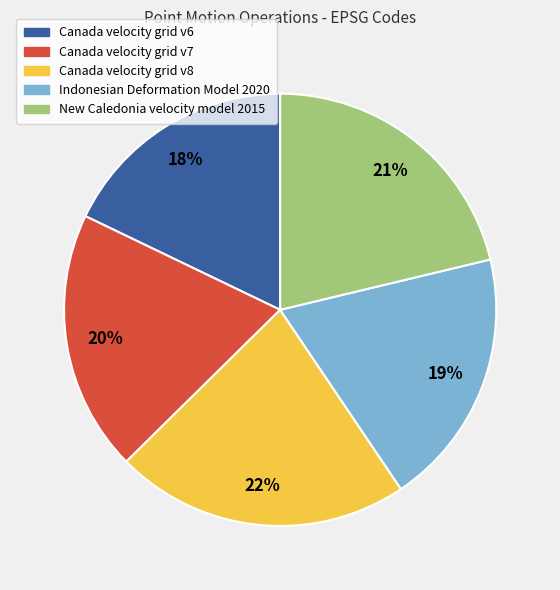

To the nearest percent, what is the difference between the largest and smallest slice percentages?

4%